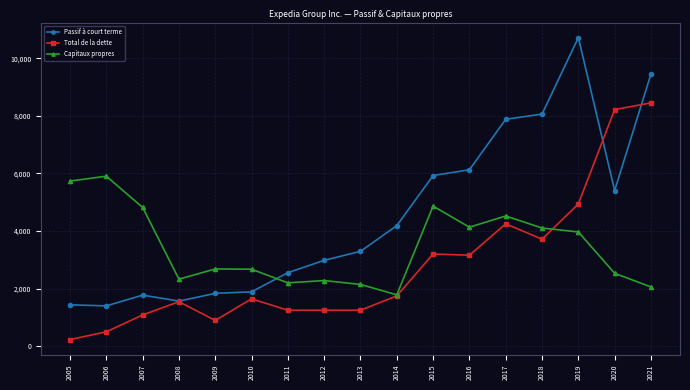

Which category has the lowest value across all series?

2005